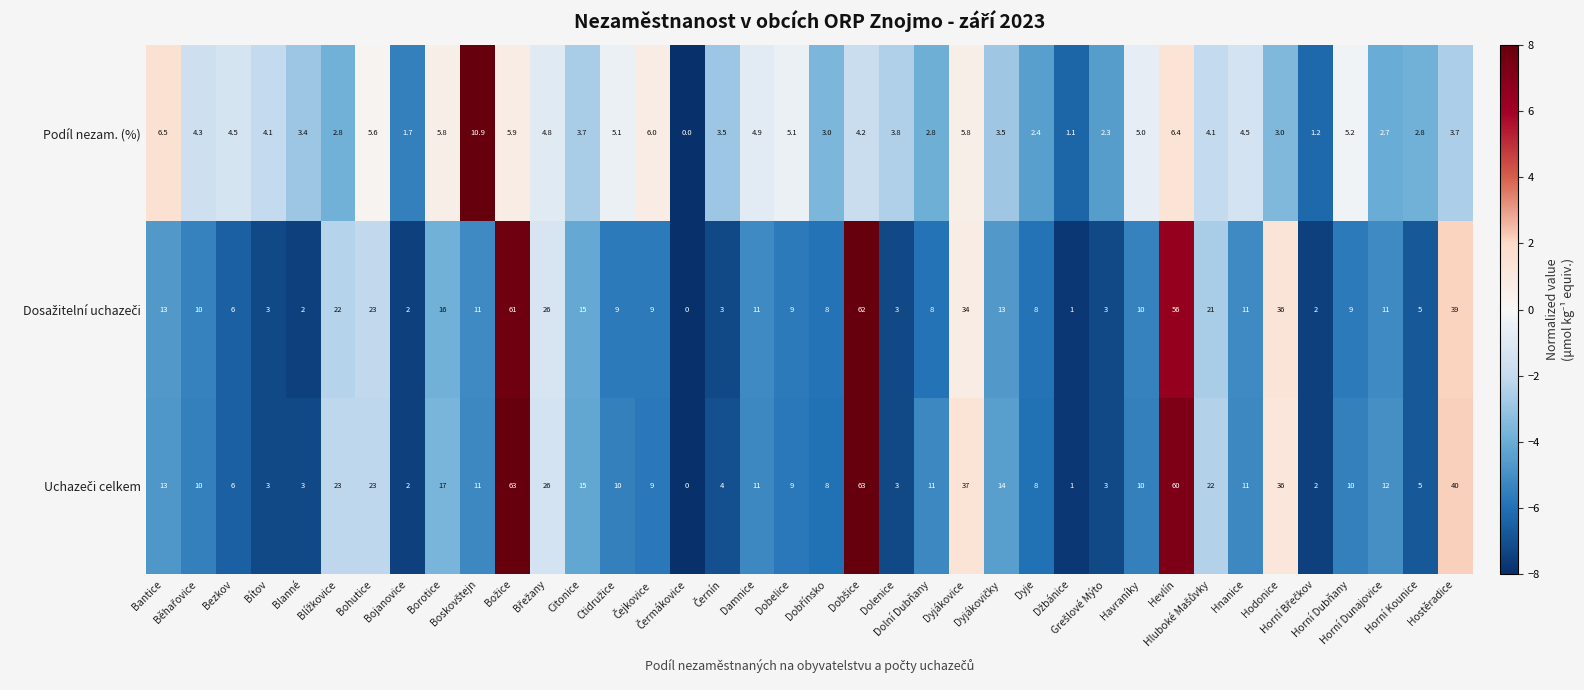

What is the difference between the maximum and minimum values in the Podíl nezam. (%) series?

10.9